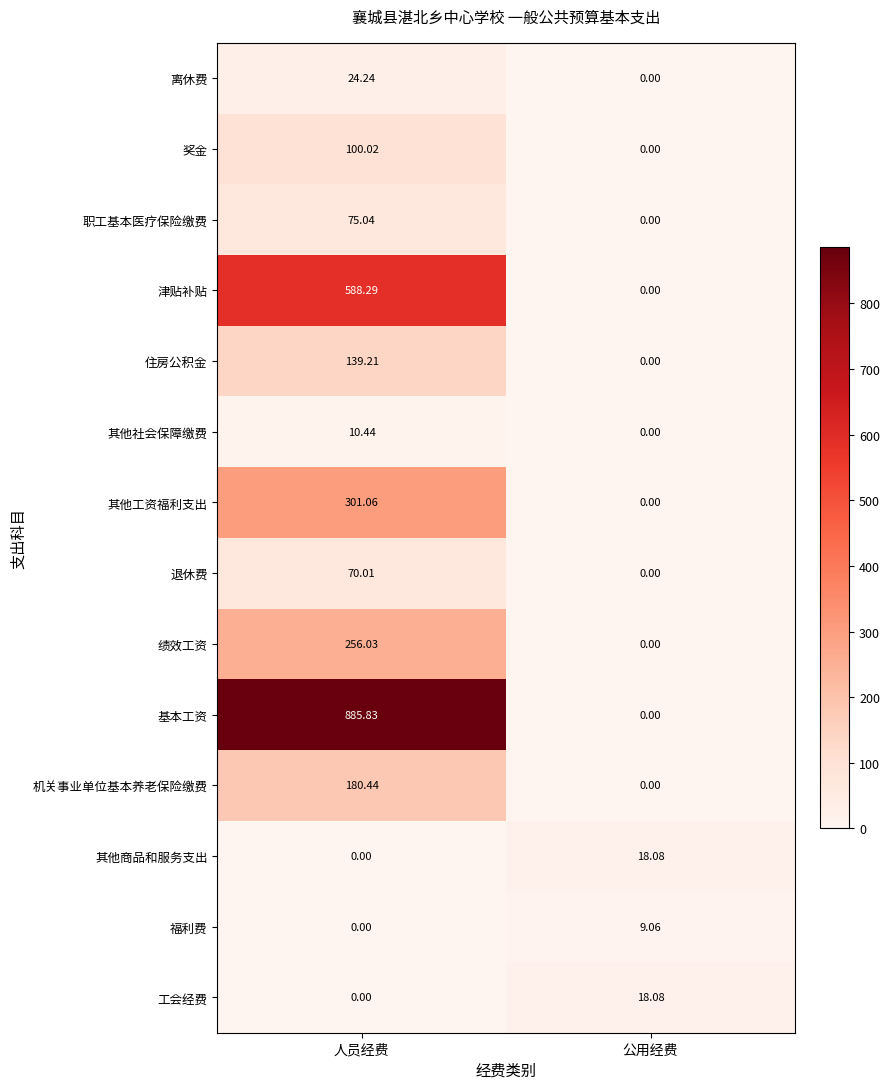

At which label does 职工基本医疗保险缴费 reach its peak?

人员经费